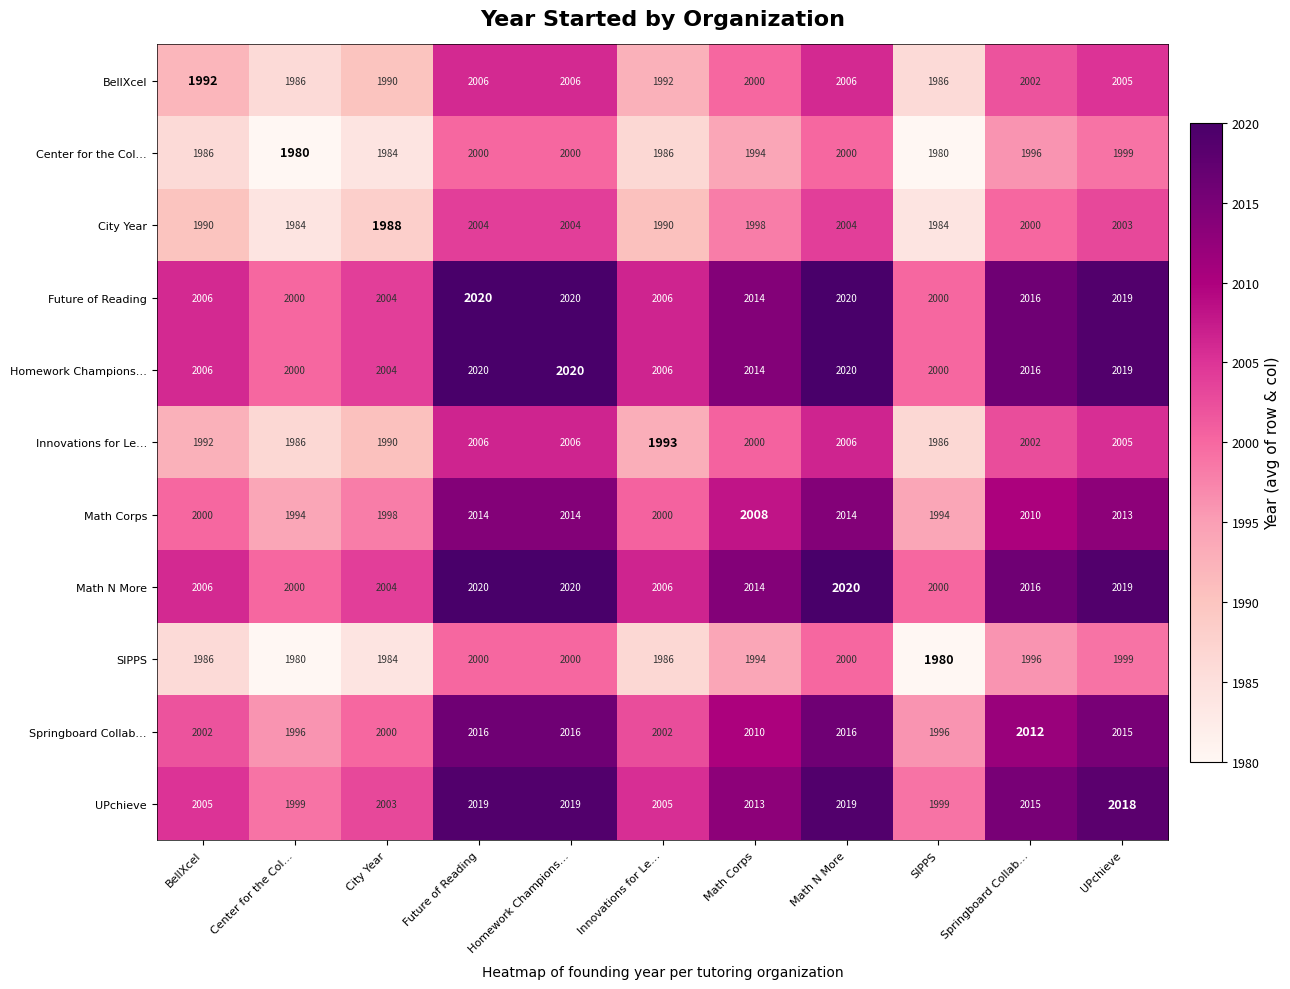

Is the value of Center for the Col… at Center for the Col… greater than the value of City Year at UPchieve?

No